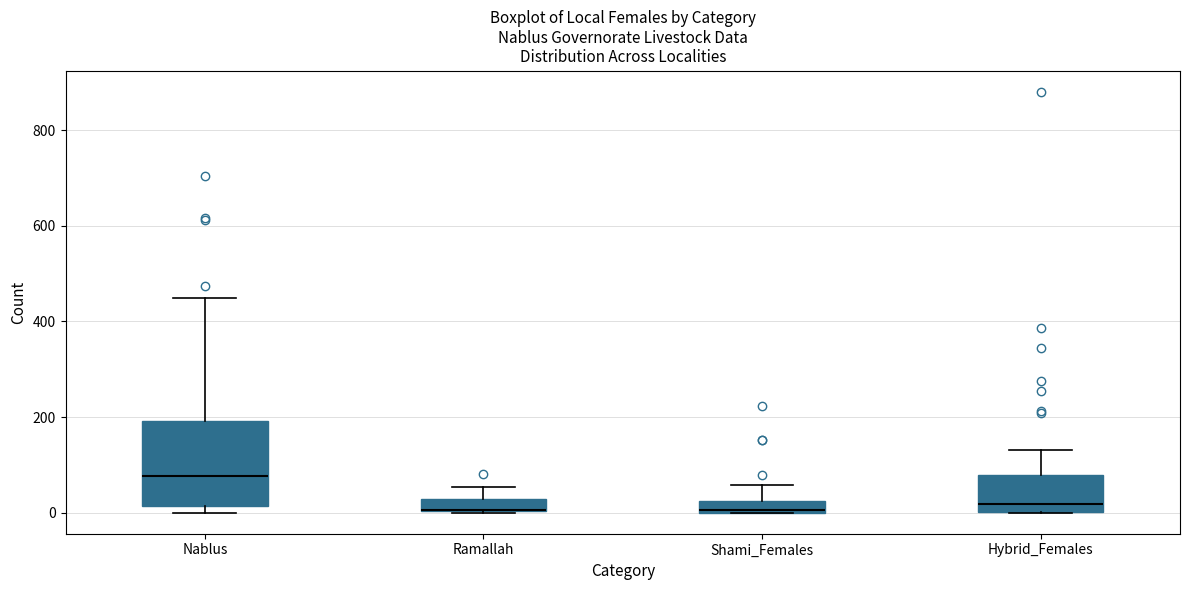

Where is the upper edge of the box for Shami_Females on the y-axis? The values are not printed on the chart, so give them approximately, as read against the axis.

20